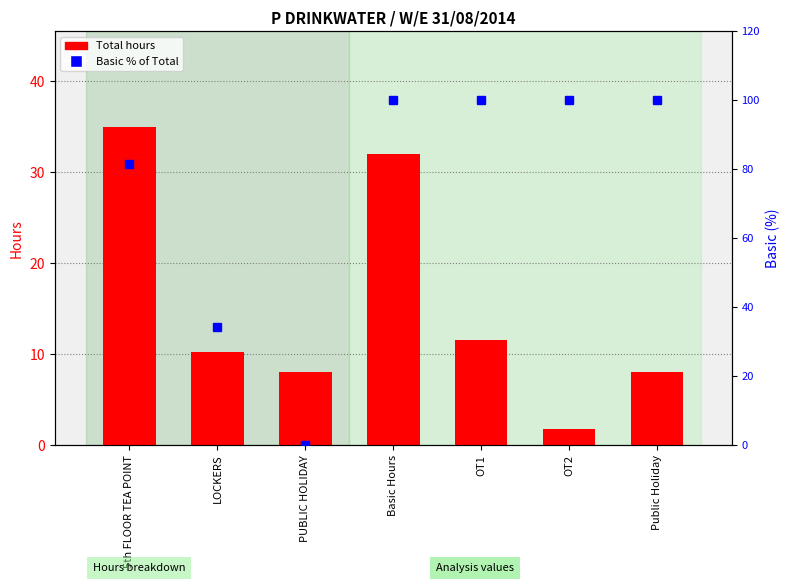

The Basic % of Total series shows 100.0 at Public Holiday. True or false?

True